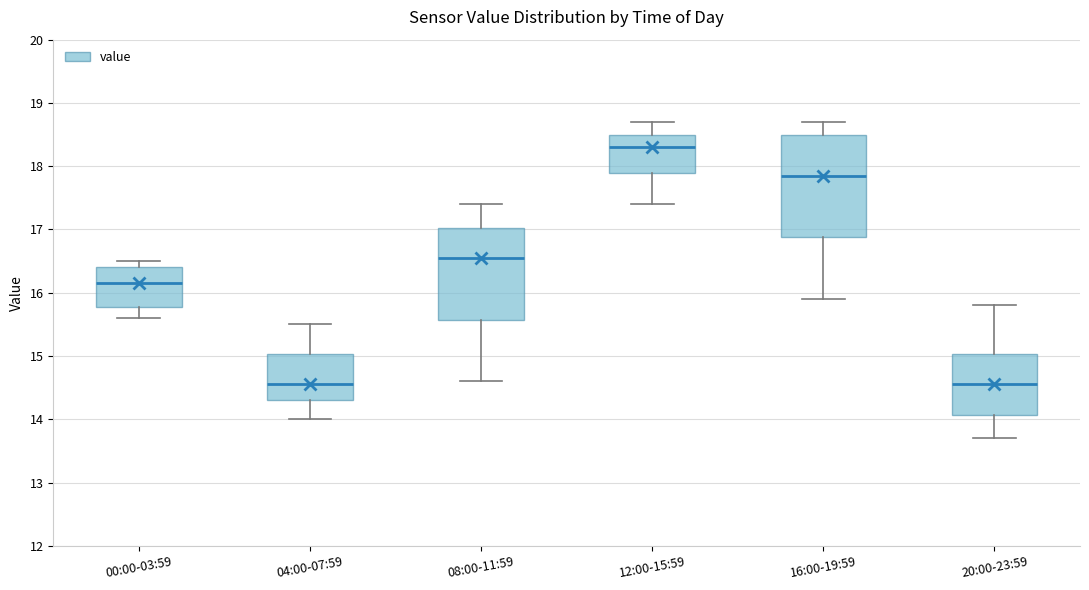

Reading left to right, transcribe this box plot: for each box, give where its median line is, the range the box spans, and where its two whiskers end, as read against the y-axis. The values are not printed on the chart, so give them approximately, as read against the axis.

00:00-03:59: median 16.2, box 15.8 to 16.4, whiskers 15.6 to 16.5
04:00-07:59: median 14.6, box 14.3 to 15.0, whiskers 14.0 to 15.5
08:00-11:59: median 16.6, box 15.6 to 17.0, whiskers 14.6 to 17.4
12:00-15:59: median 18.3, box 17.9 to 18.5, whiskers 17.4 to 18.7
16:00-19:59: median 17.9, box 16.9 to 18.5, whiskers 15.9 to 18.7
20:00-23:59: median 14.6, box 14.1 to 15.0, whiskers 13.7 to 15.8